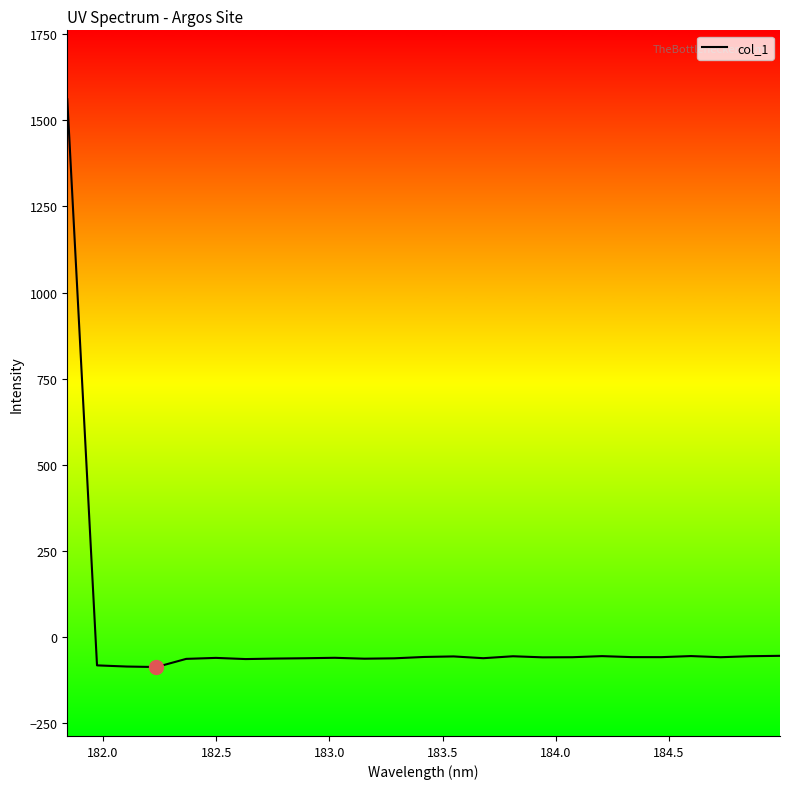

What is the difference between the maximum and minimum values?

1647.2